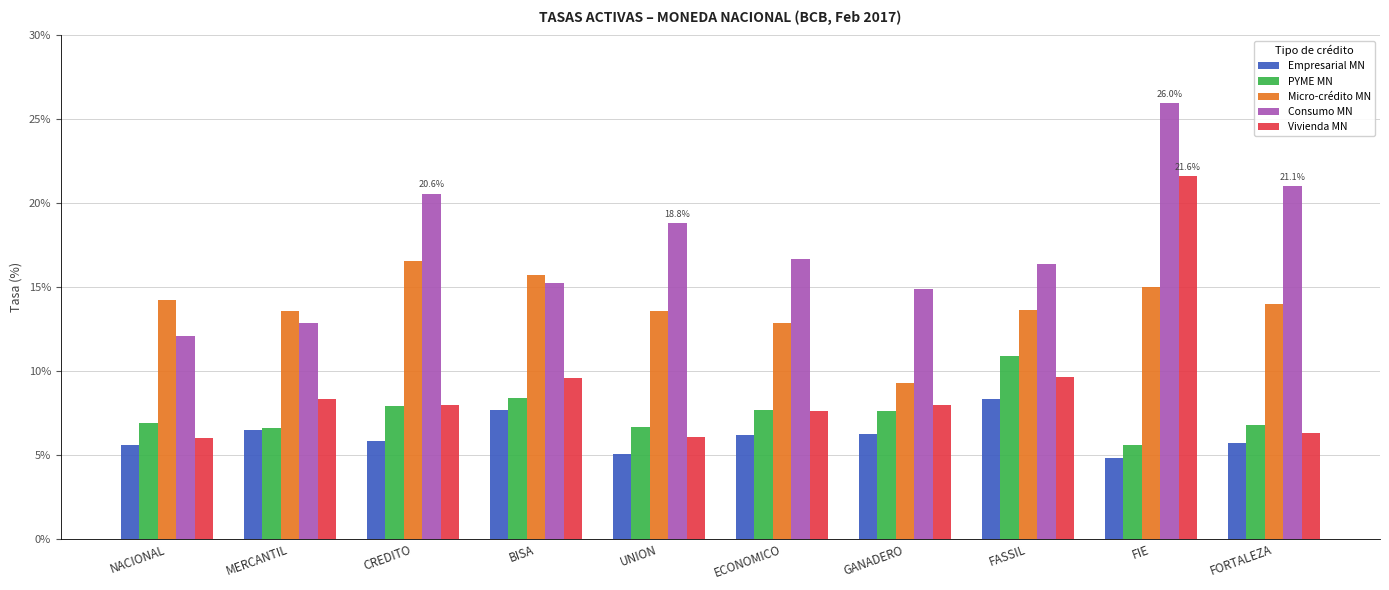

What are all the series names shown in the legend?

Empresarial MN, PYME MN, Micro-crédito MN, Consumo MN, Vivienda MN